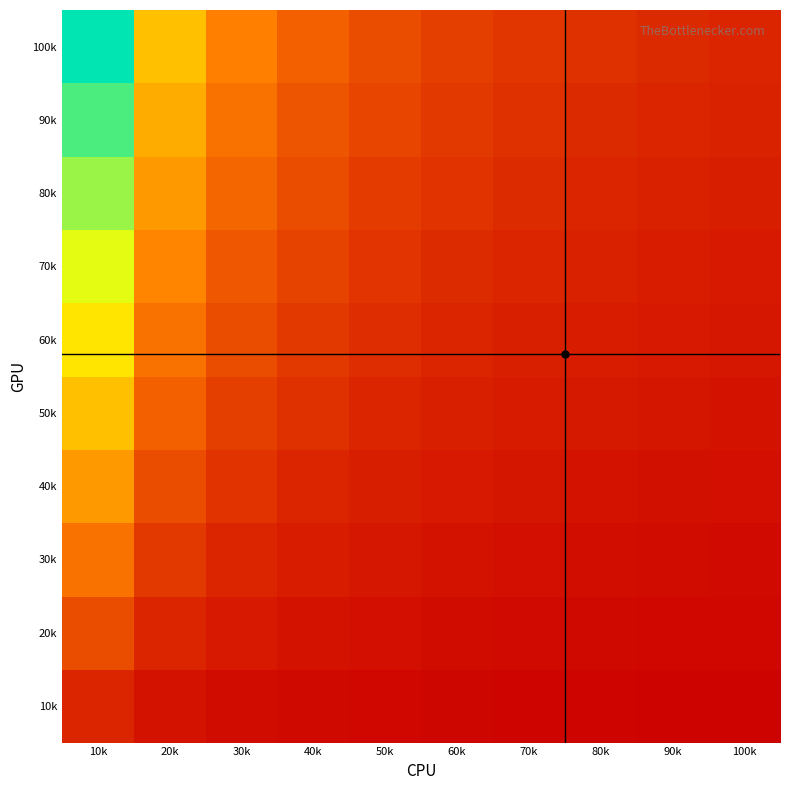

How many categories are shown in the chart?

10